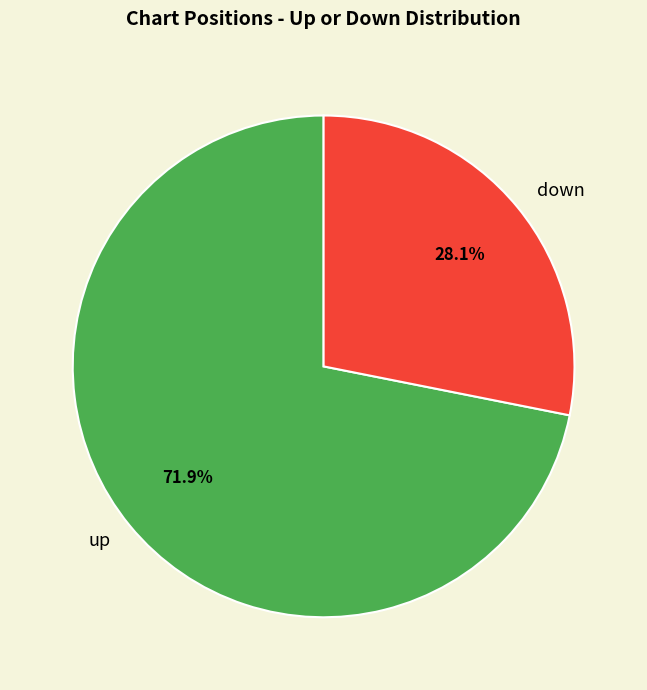

Rank the categories by value from highest to lowest.

up, down